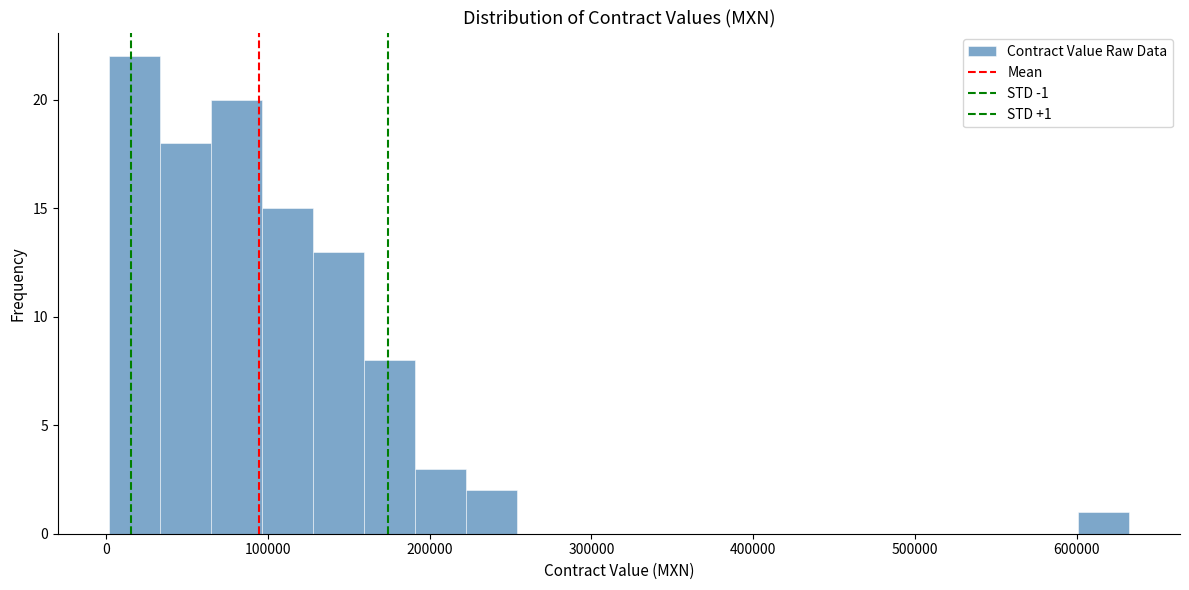

Around what value on the x-axis is the tallest bar? Give the approximate position of its centre, as read against the axis.

20000